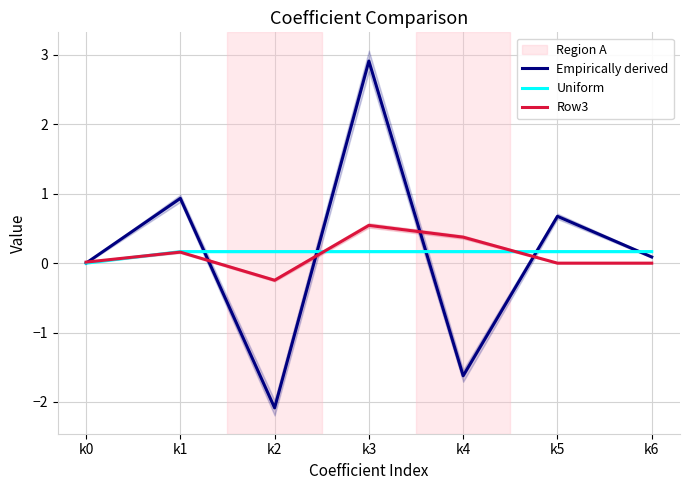

At which category does Row3 reach its first local peak?

k1